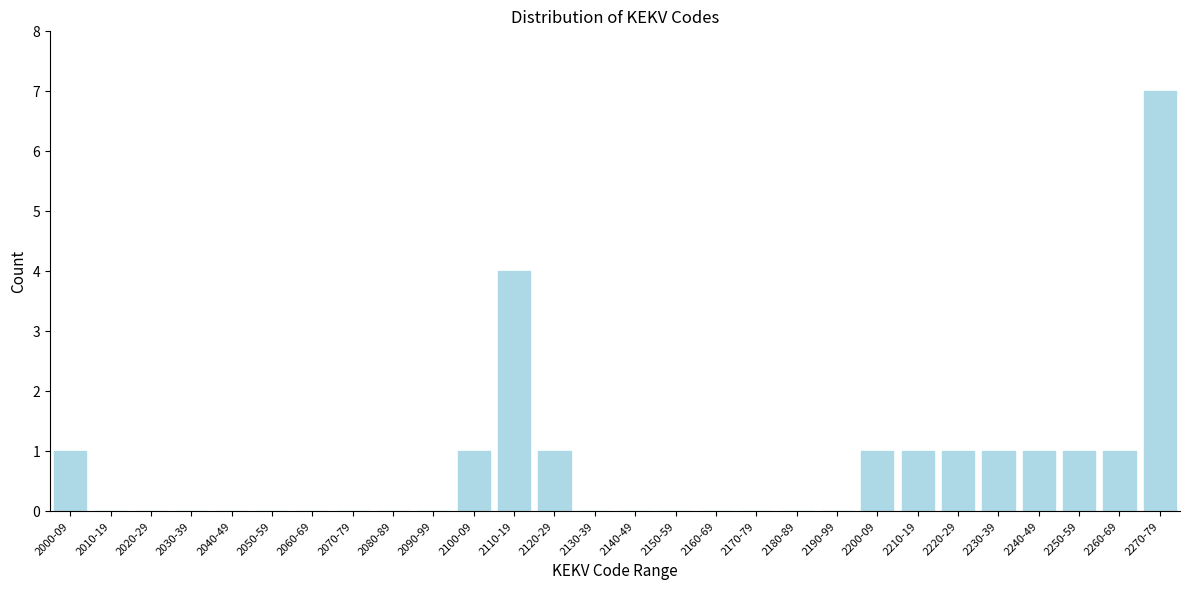

Reading left to right, transcribe all the data shown in this chart.

2000-09=1	2010-19=0	2020-29=0	2030-39=0	2040-49=0	2050-59=0	2060-69=0	2070-79=0	2080-89=0	2090-99=0	2100-09=1	2110-19=4	2120-29=1	2130-39=0	2140-49=0	2150-59=0	2160-69=0	2170-79=0	2180-89=0	2190-99=0	2200-09=1	2210-19=1	2220-29=1	2230-39=1	2240-49=1	2250-59=1	2260-69=1	2270-79=7